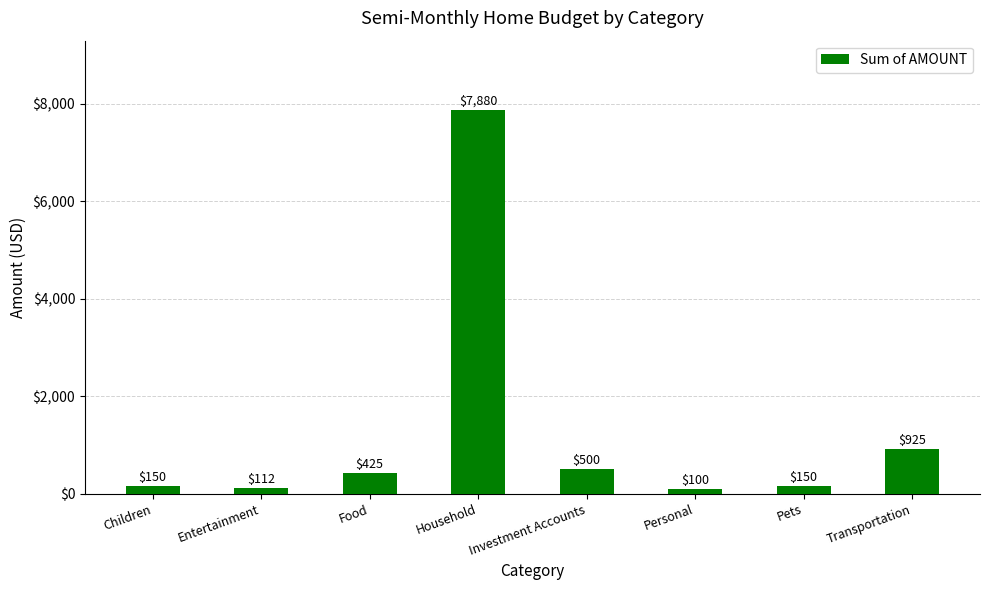

What is the label of the 7th bar from the right?

Entertainment